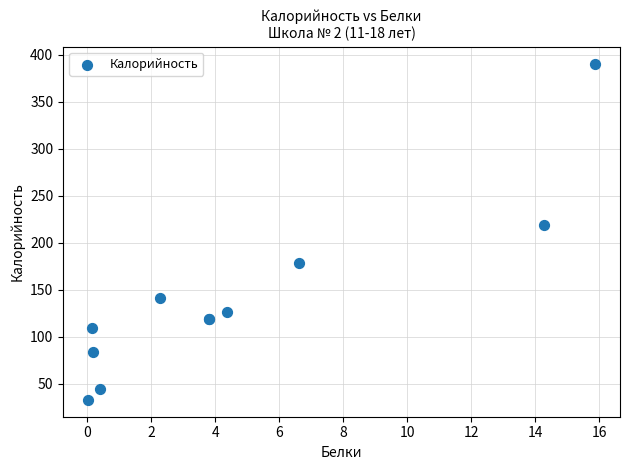

What Y value in the scatter plot is closest to 211?

219.3